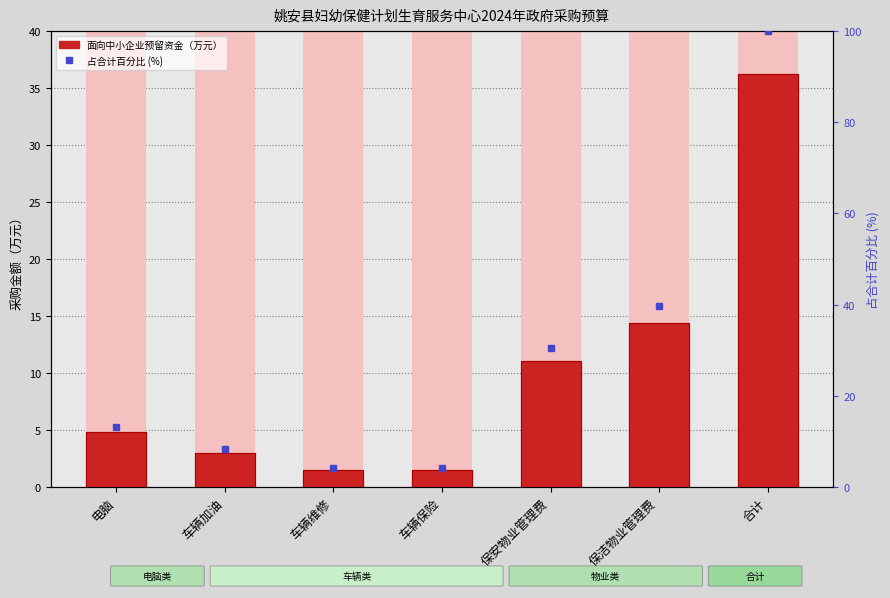

Is it true that 面向中小企业预留资金 equals 1.5 at 车辆维修?

True